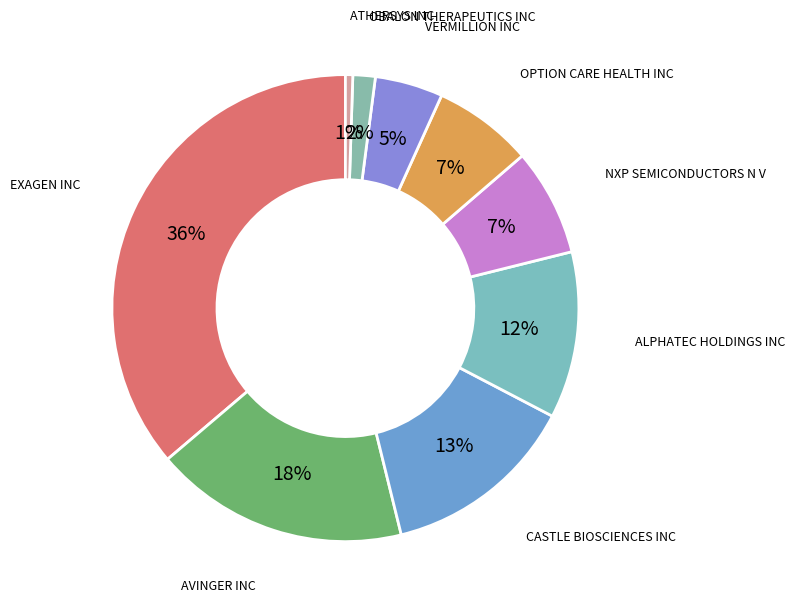

To the nearest percent, what is the average slice percentage?

11%